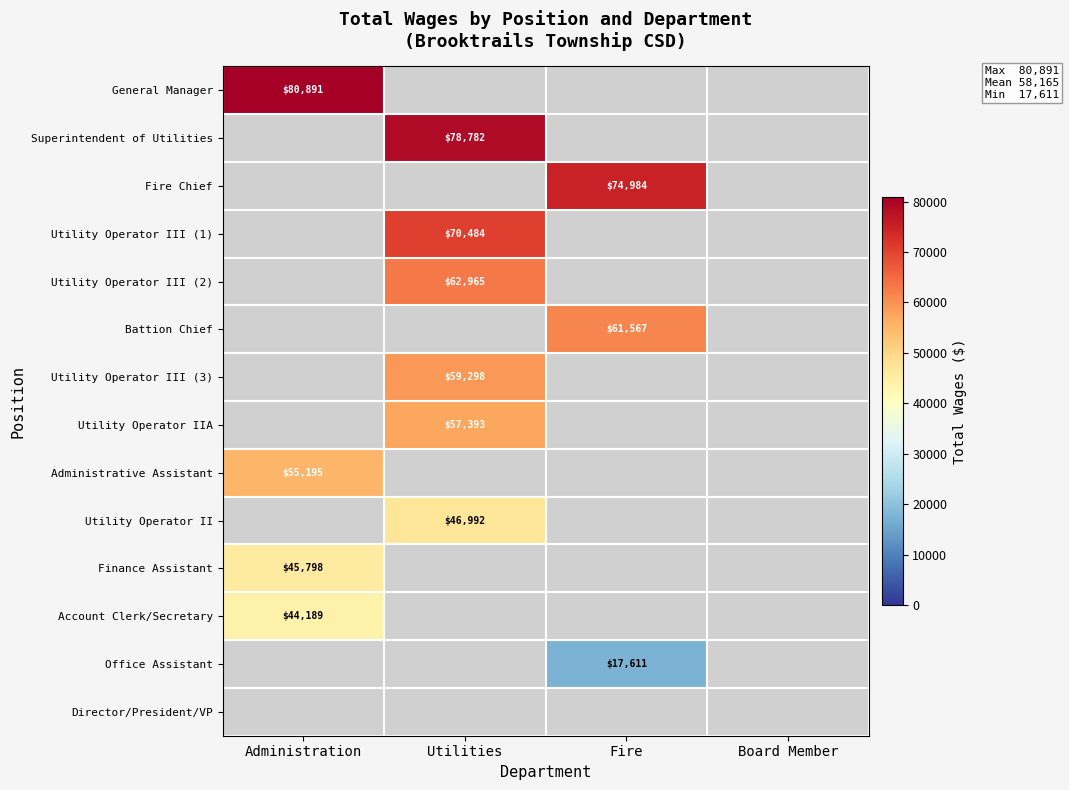

Rank the categories by Utility Operator III (2) value from highest to lowest.

Utilities, Administration, Fire, Board Member